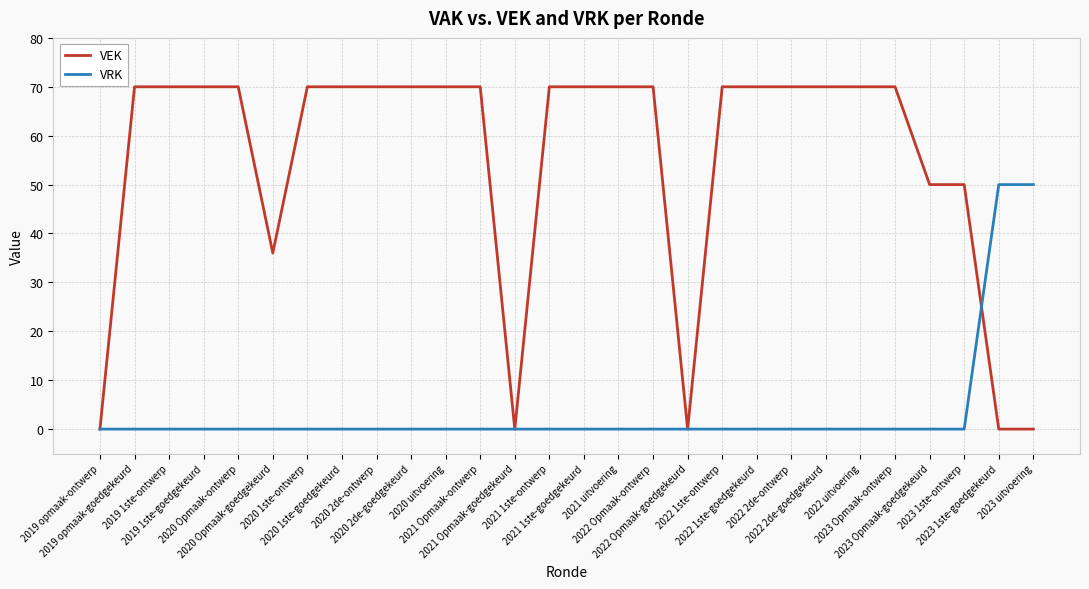

Which series has the largest range (max minus min)?

VEK